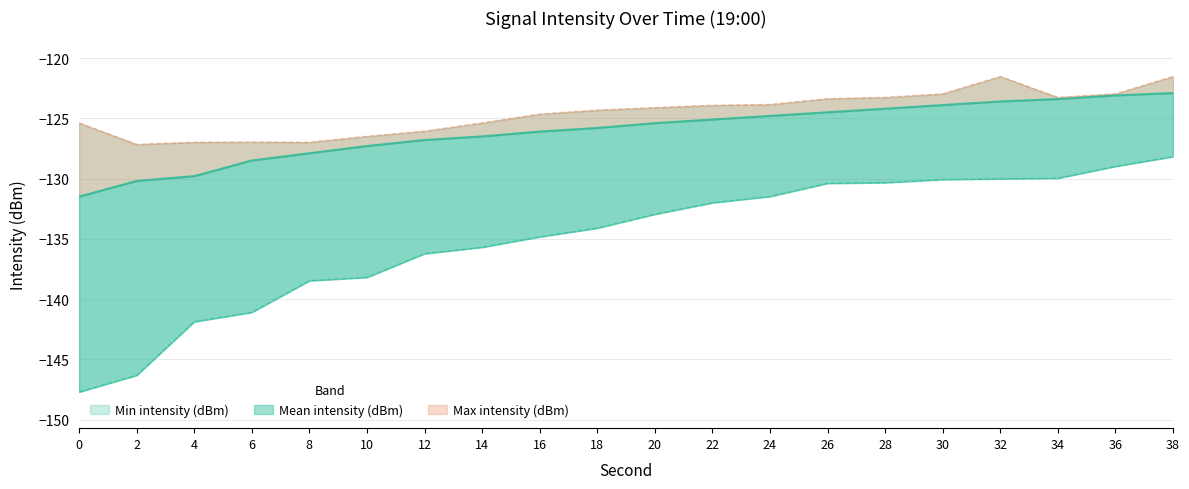

What is the sum of all Min intensity (dBm) values?

-2699.0